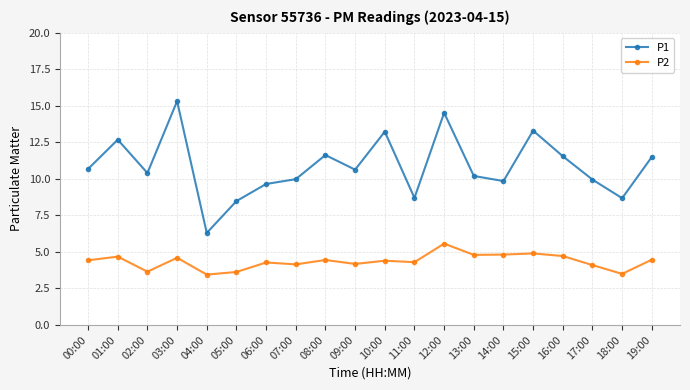

Is the value of P2 at 07:00 greater than the value of P1 at 08:00?

No